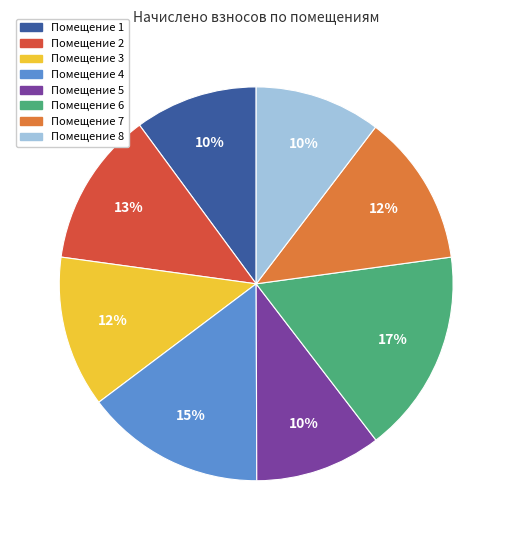

Is there a majority slice in this chart?

No